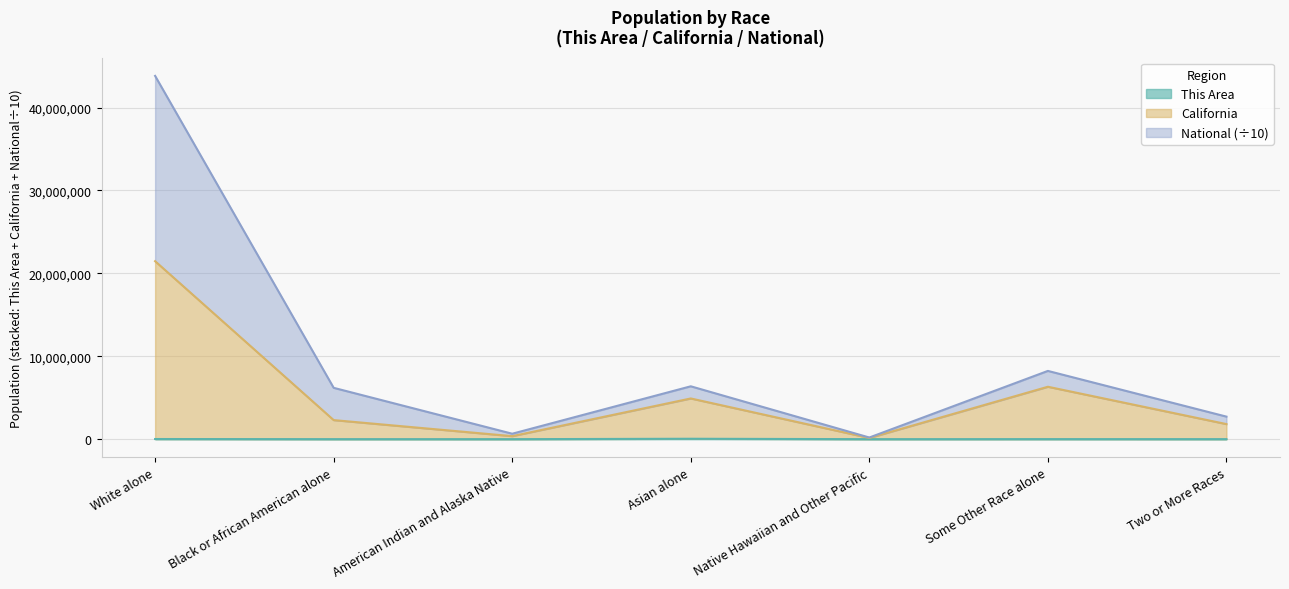

Which category has the highest value in the National series?

White alone